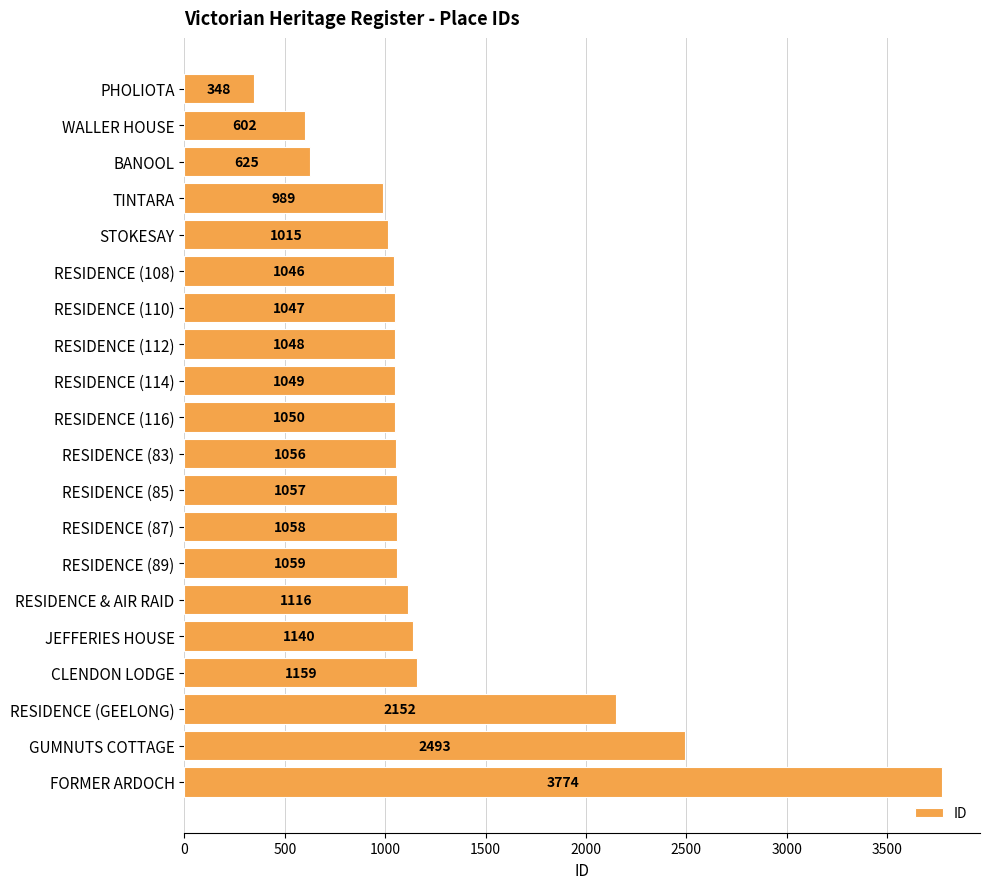

How many distinct data groups are displayed?

1